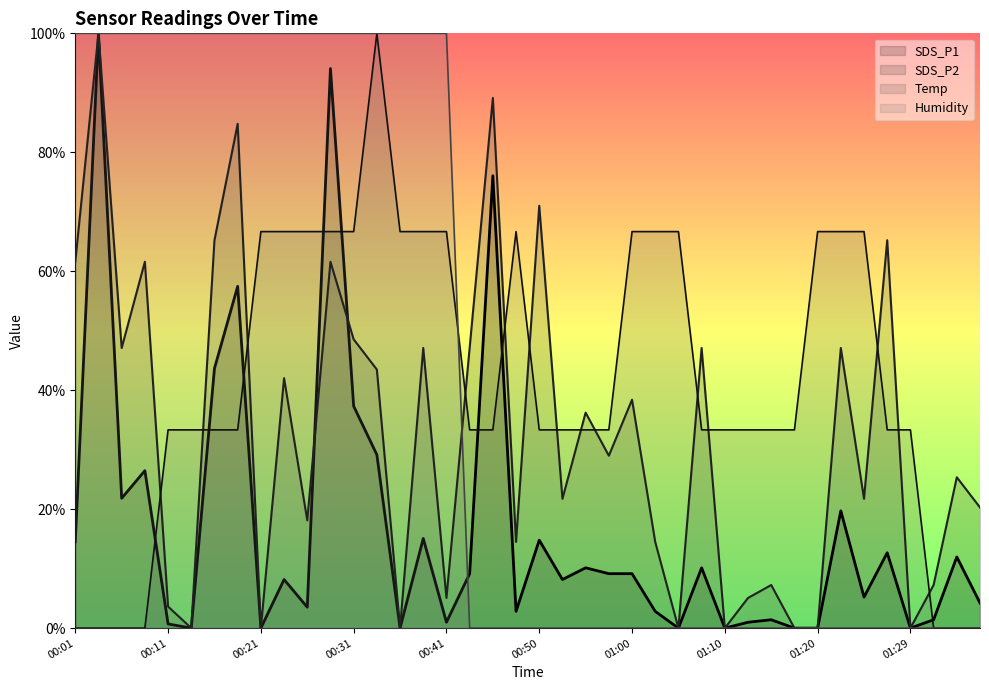

Where do SDS_P2 and SDS_P1 first cross each other?

10 and 11